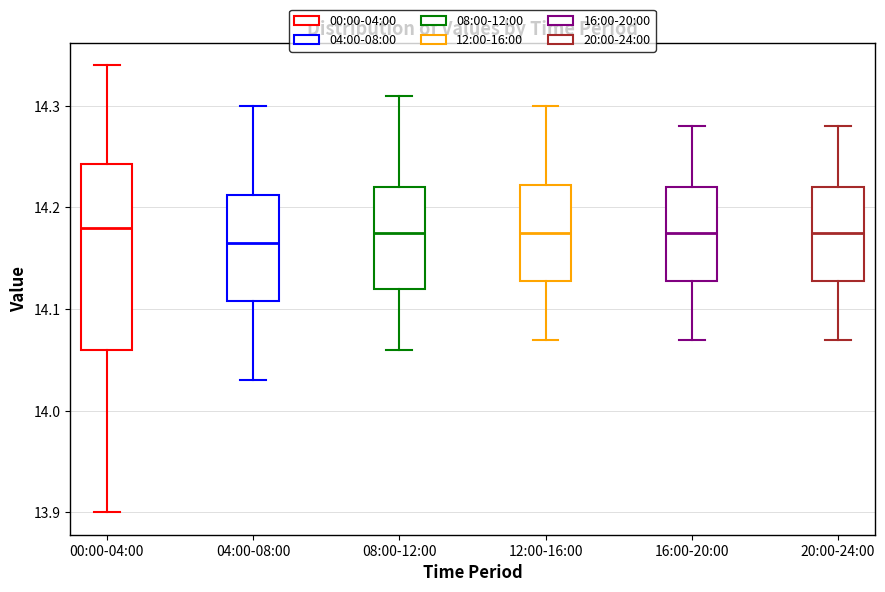

Reading left to right, transcribe this box plot: for each box, give where its median line is, the range the box spans, and where its two whiskers end, as read against the y-axis. The values are not printed on the chart, so give them approximately, as read against the axis.

00:00-04:00: median 14.18, box 14.06 to 14.24, whiskers 13.90 to 14.34
04:00-08:00: median 14.17, box 14.11 to 14.21, whiskers 14.03 to 14.30
08:00-12:00: median 14.18, box 14.12 to 14.22, whiskers 14.06 to 14.31
12:00-16:00: median 14.18, box 14.13 to 14.22, whiskers 14.07 to 14.30
16:00-20:00: median 14.18, box 14.13 to 14.22, whiskers 14.07 to 14.28
20:00-24:00: median 14.18, box 14.13 to 14.22, whiskers 14.07 to 14.28